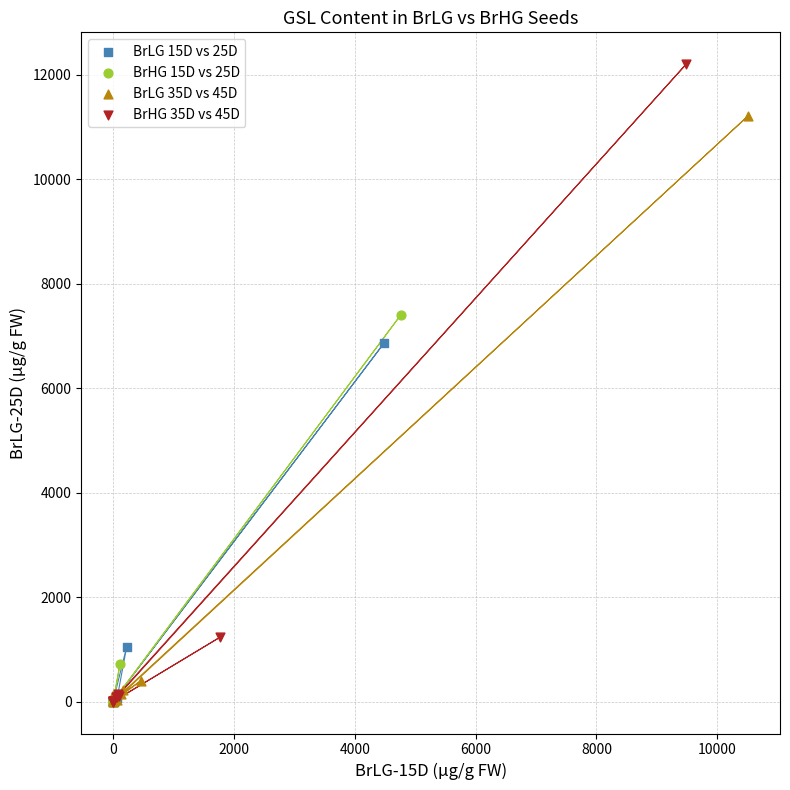

Which series has the widest spread of Y values?

BrHG 35D vs 45D